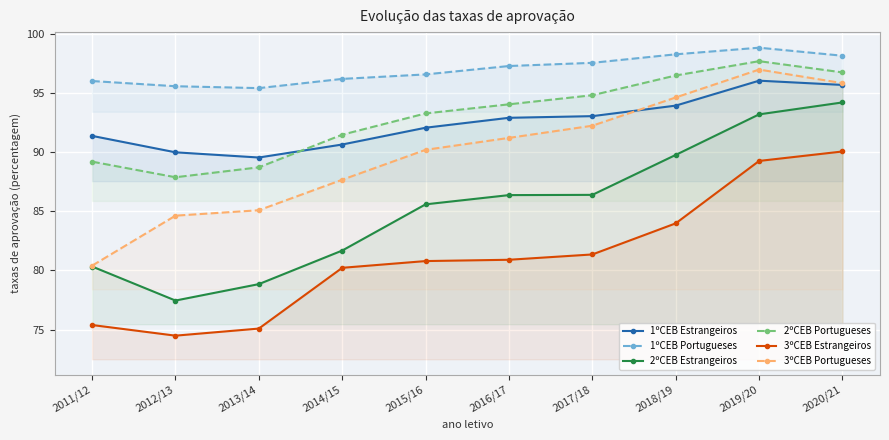

What is the minimum value for 3ºCEB Portugueses?

80.4